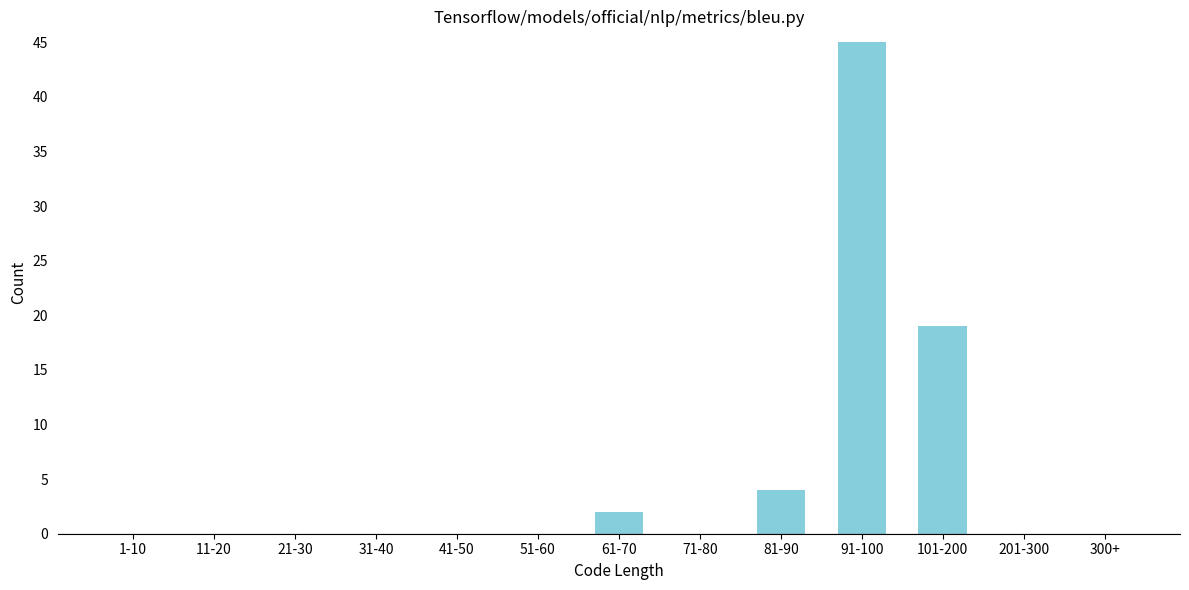

Reading left to right, transcribe all the data shown in this chart.

1-10=0	11-20=0	21-30=0	31-40=0	41-50=0	51-60=0	61-70=2	71-80=0	81-90=4	91-100=45	101-200=19	201-300=0	300+=0